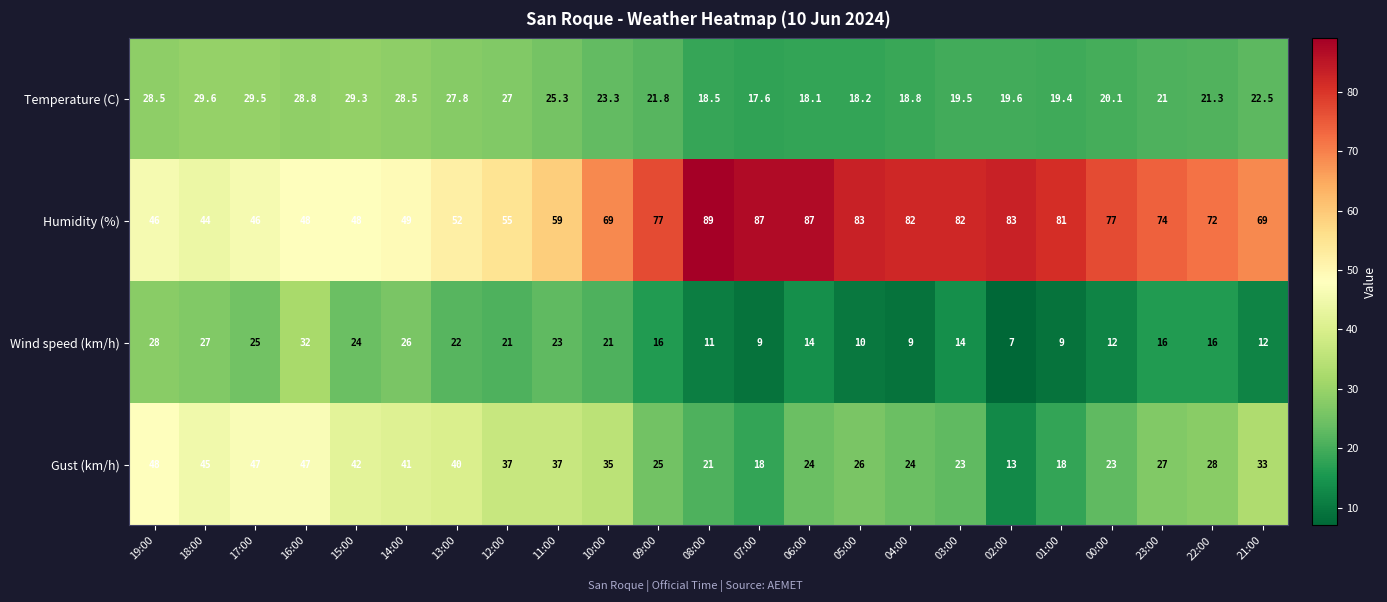

Is it true that Humidity (%) equals 46.0 at 19:00?

True